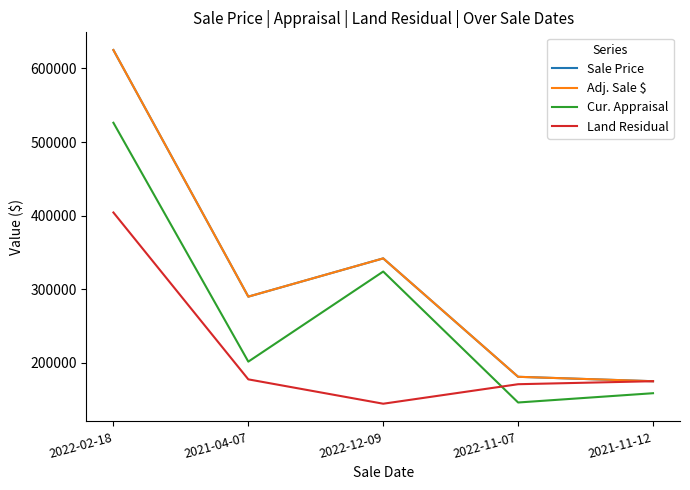

Rank the series at 2022-12-09 from lowest to highest value.

Land Residual, Cur. Appraisal, Sale Price, Adj. Sale $